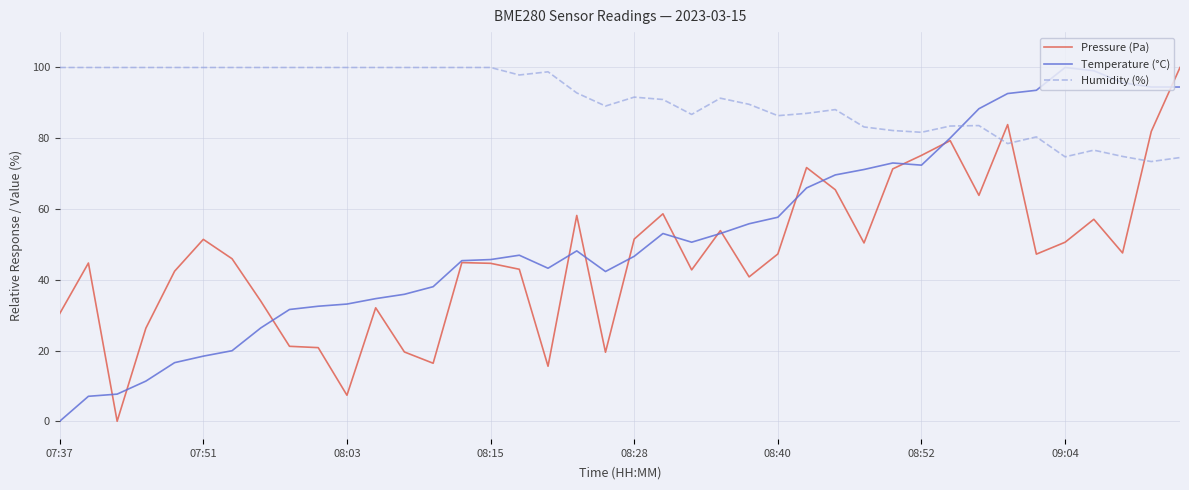

What is the greatest value displayed?

100.0